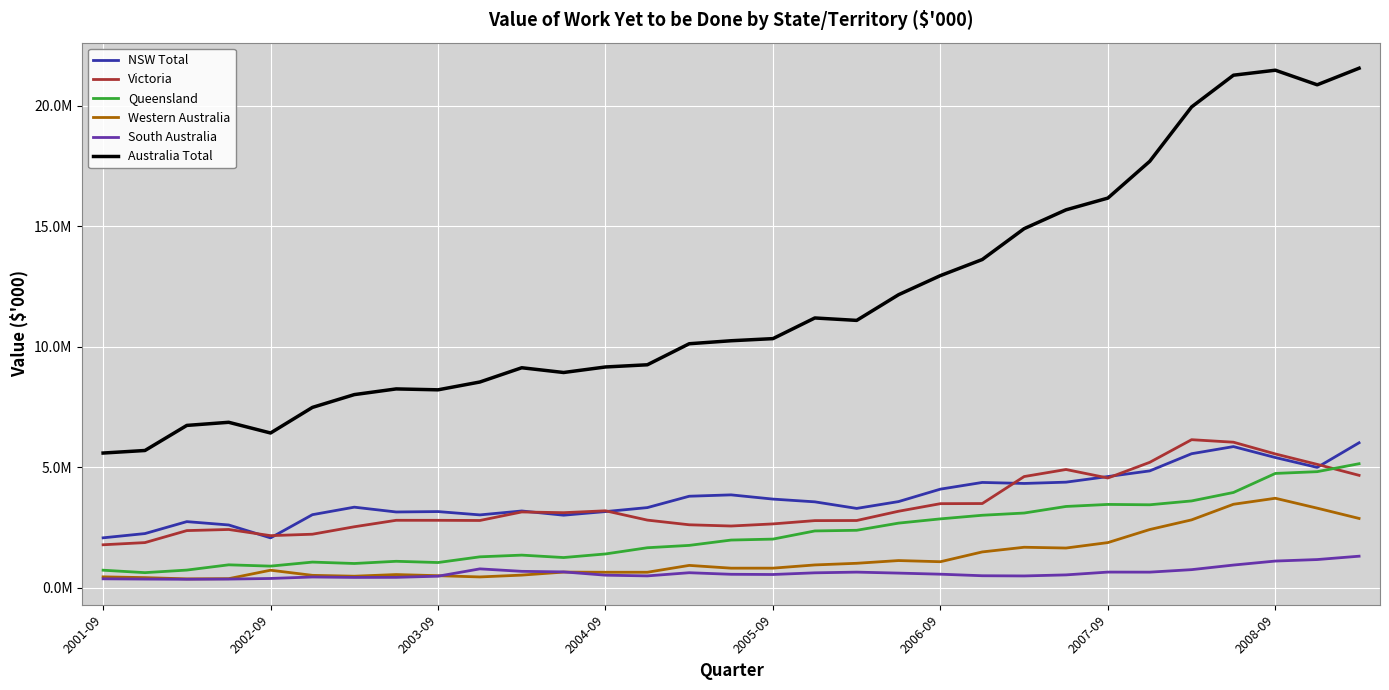

True or false: Queensland and NSW Total intersect in this chart.

False